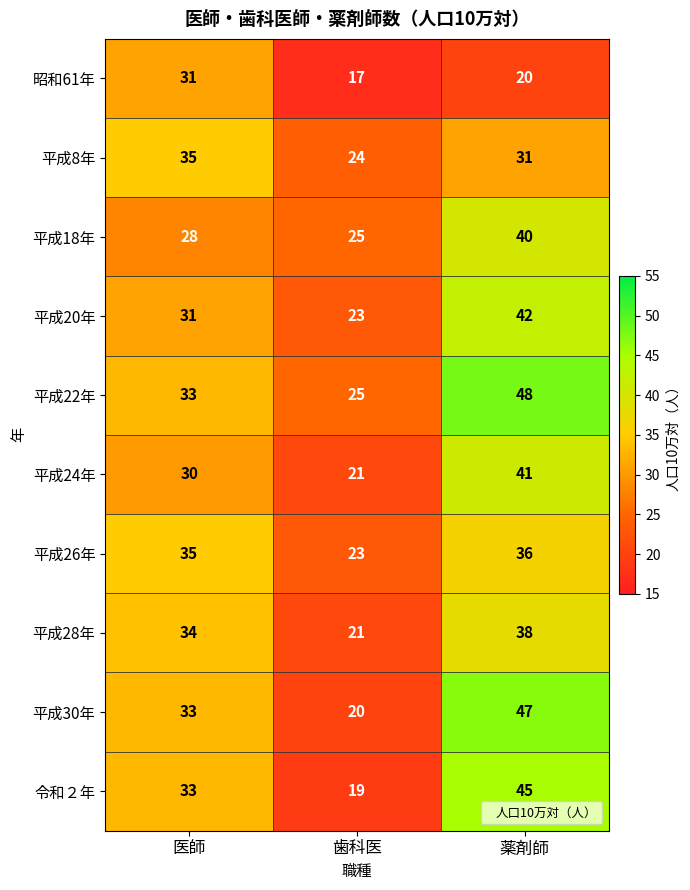

The 平成8年 series shows 42 at 薬剤師. True or false?

False